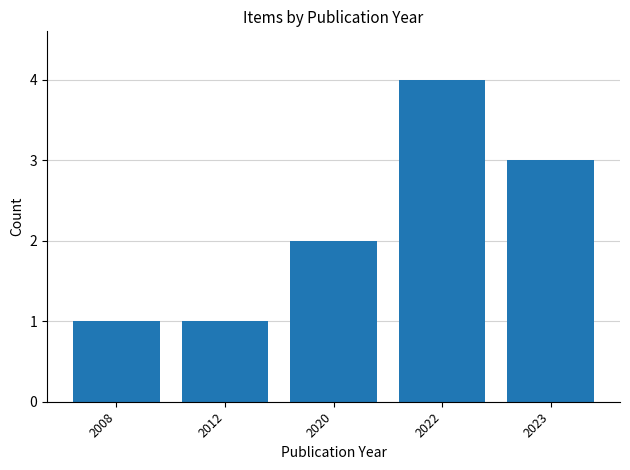

Approximately how many times larger is the value at 2008 compared to 2020?

0.5